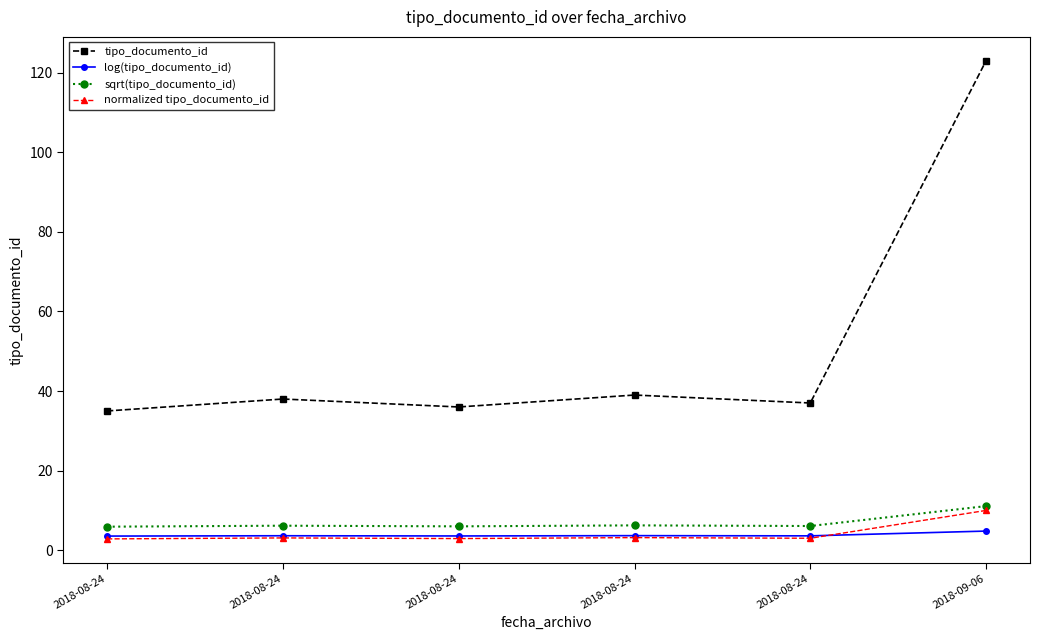

Is the value of normalized tipo_documento_id at 2018-09-06 greater than the value of tipo_documento_id at 2018-09-06?

No